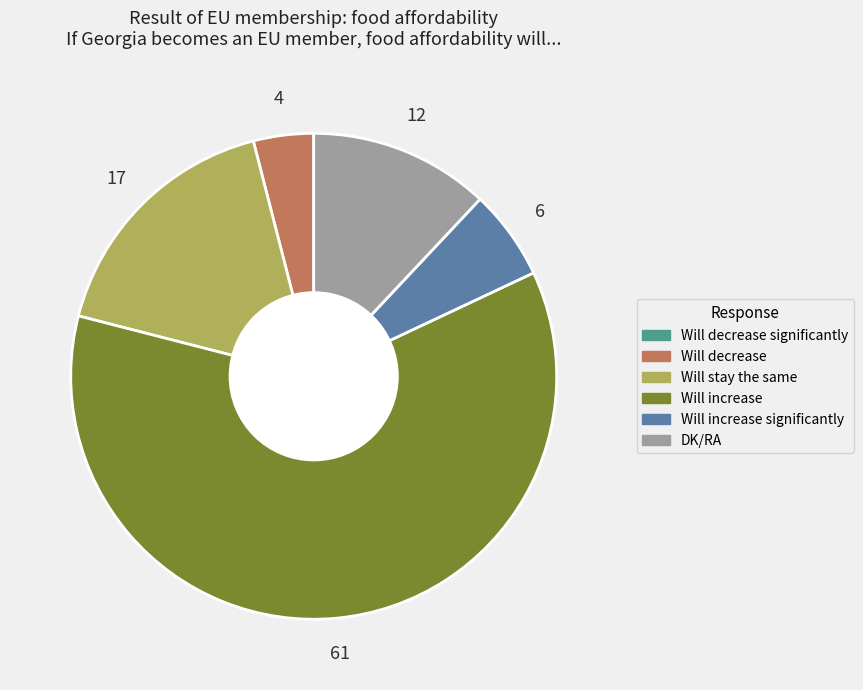

Is there a majority slice in this chart?

Yes